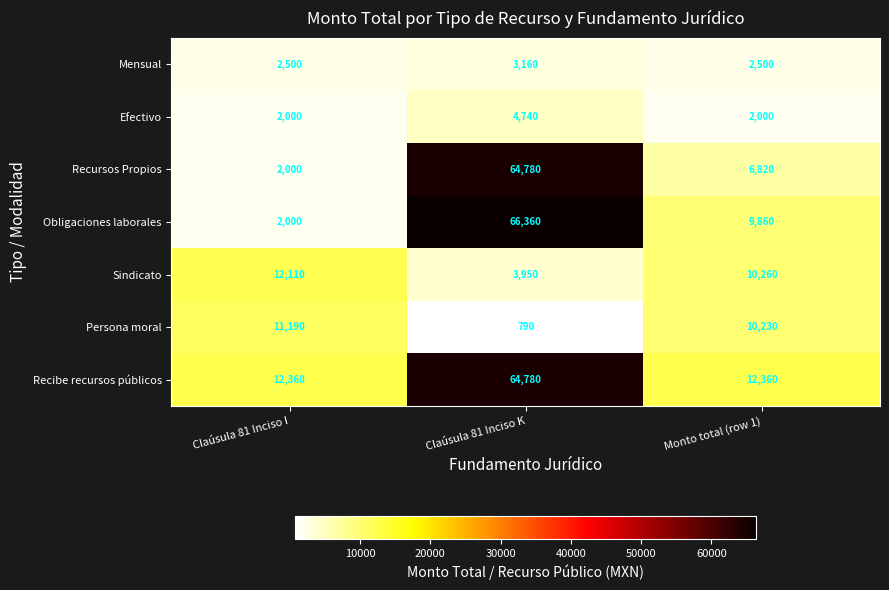

The Efectivo series shows 2000 at Claúsula 81 Inciso I. True or false?

True